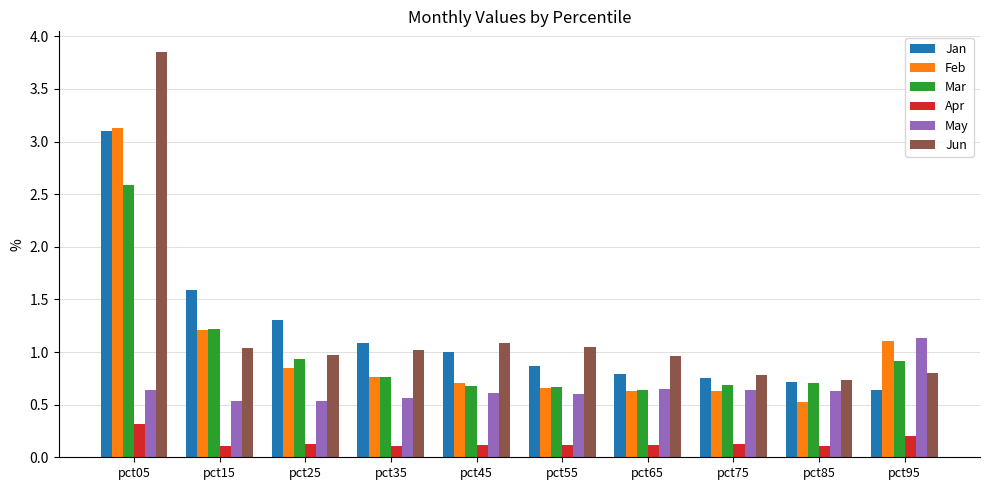

At which category is the sum across all series the highest?

pct05